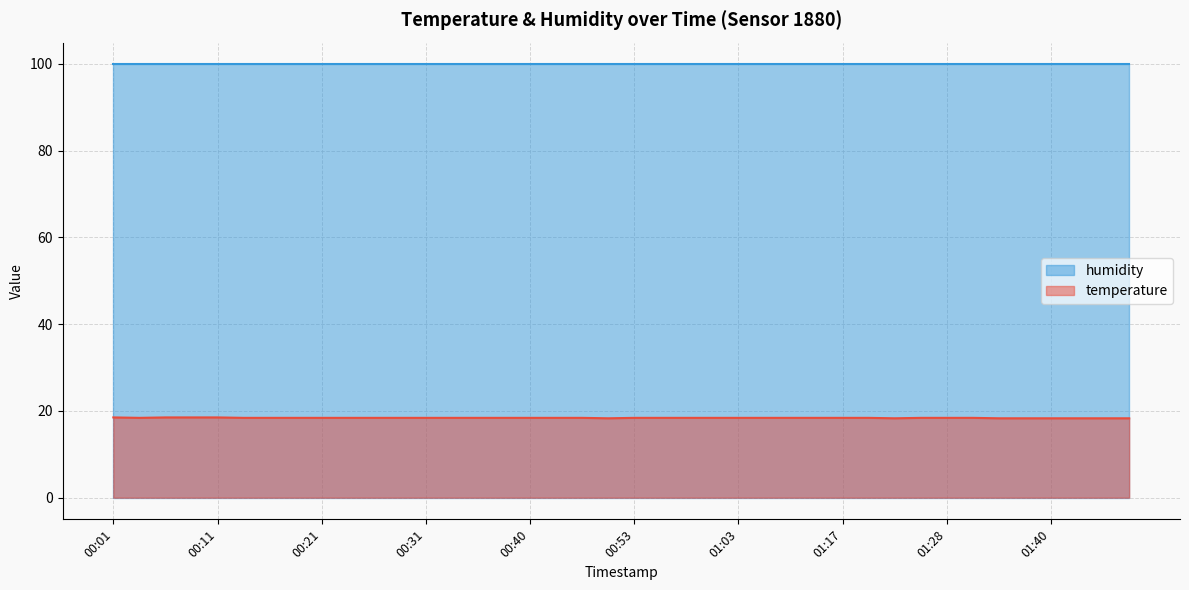

Rank the categories by value from highest to lowest.

00:01, 00:06, 00:08, 00:11, 00:04, 00:13, 00:16, 00:18, 00:21, 00:23, 00:26, 00:28, 00:31, 00:33, 00:35, 00:38, 00:40, 00:46, 00:48, 00:53, 00:55, 00:58, 01:00, 01:03, 01:06, 01:09, 01:14, 01:17, 01:20, 01:25, 01:28, 01:30, 00:50, 01:23, 01:35, 01:38, 01:40, 01:43, 01:45, 01:48